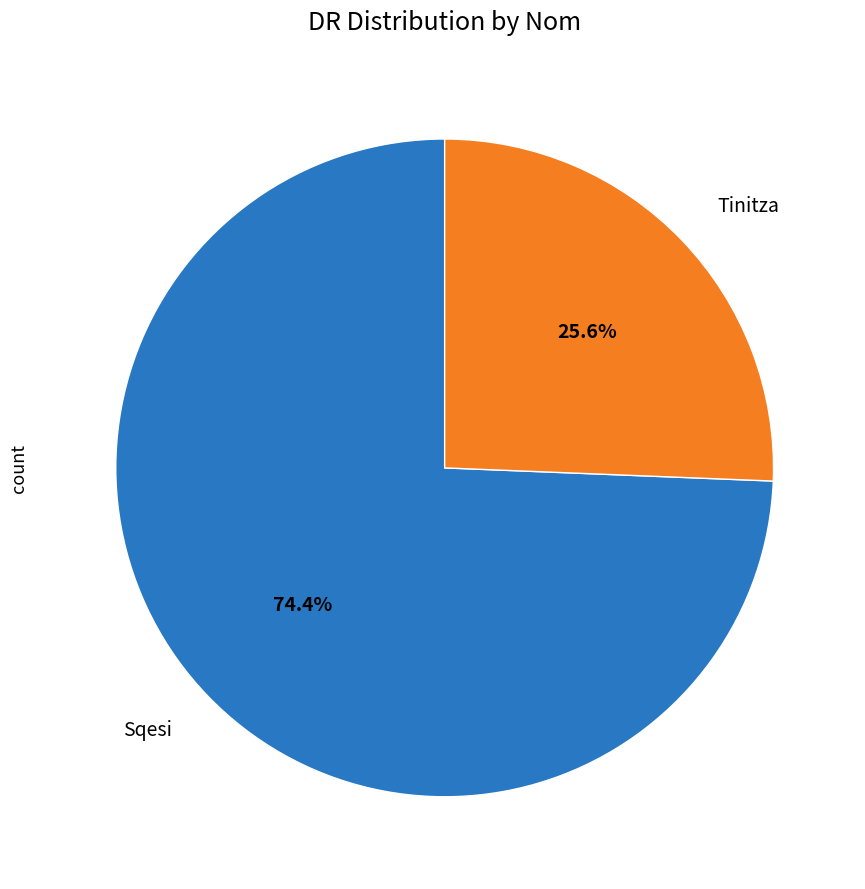

To the nearest percent, what is the combined percentage of Sqesi and Tinitza?

100%